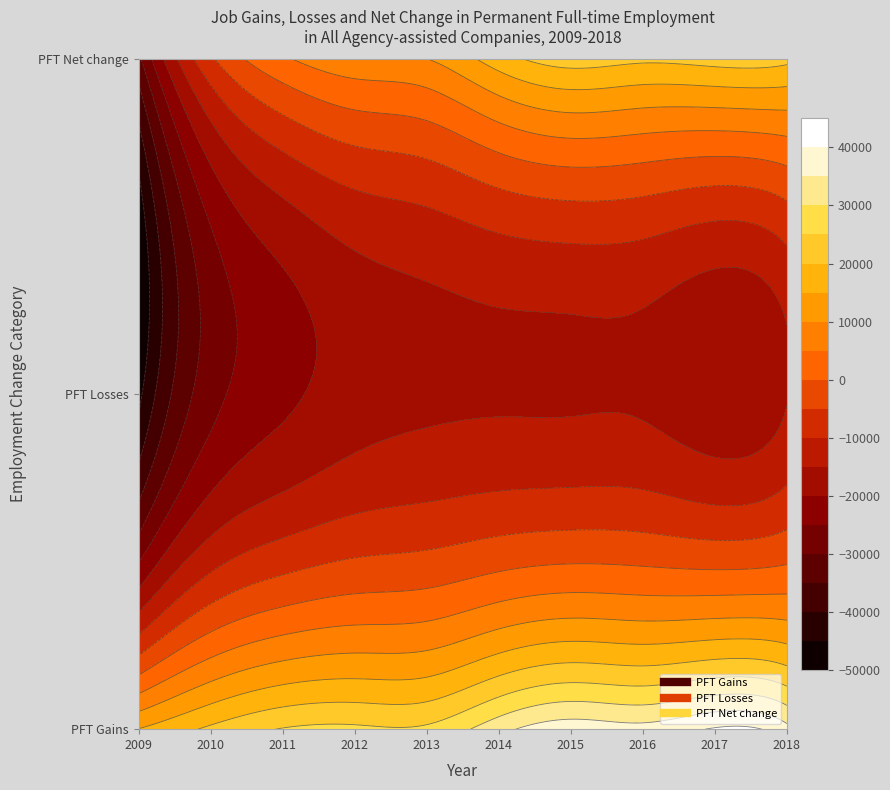

At which label is PFT Net change closest to -4572?

2010